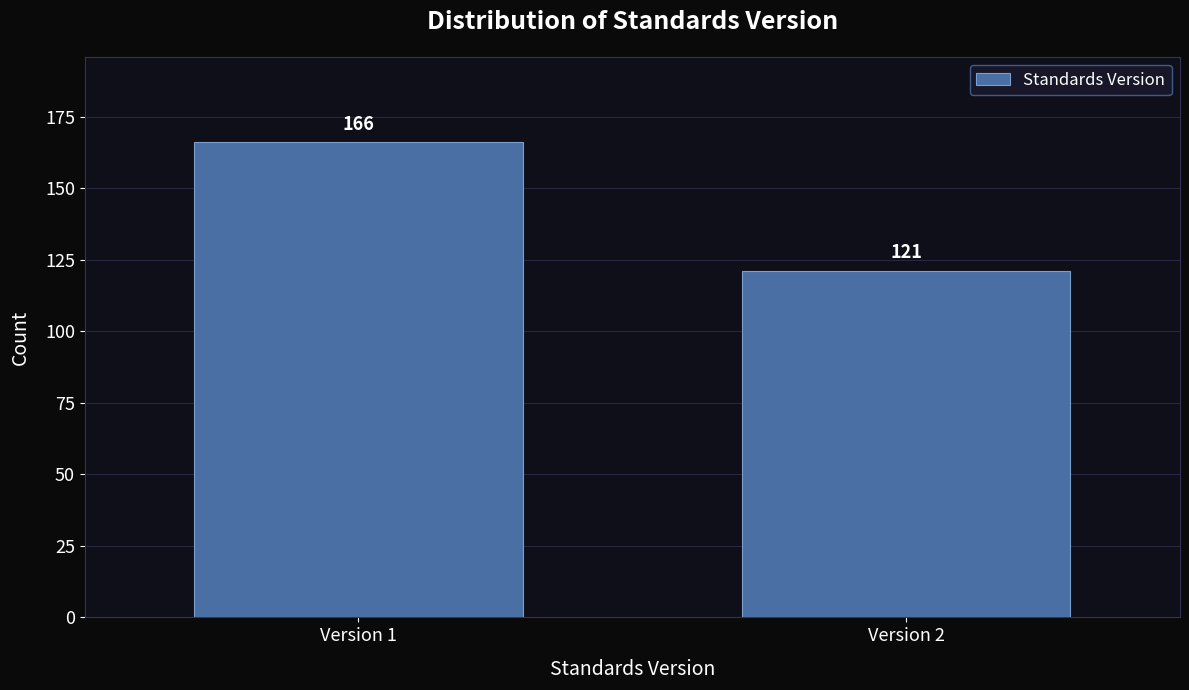

Reading right to left, extract all data points from this chart.

121	166